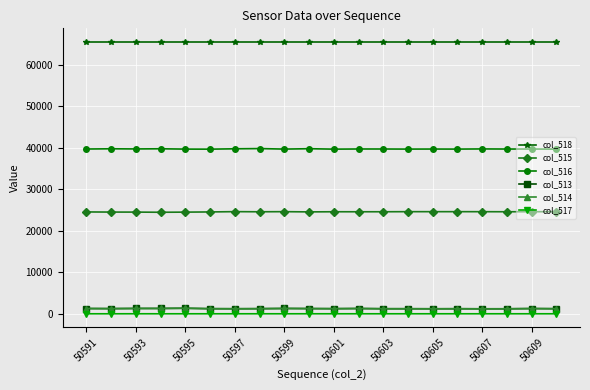

Which series has the largest total across all categories?

col_518